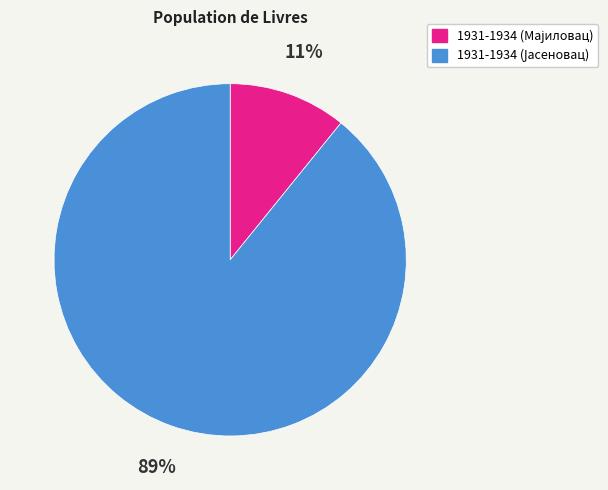

Does any single category account for the majority?

Yes